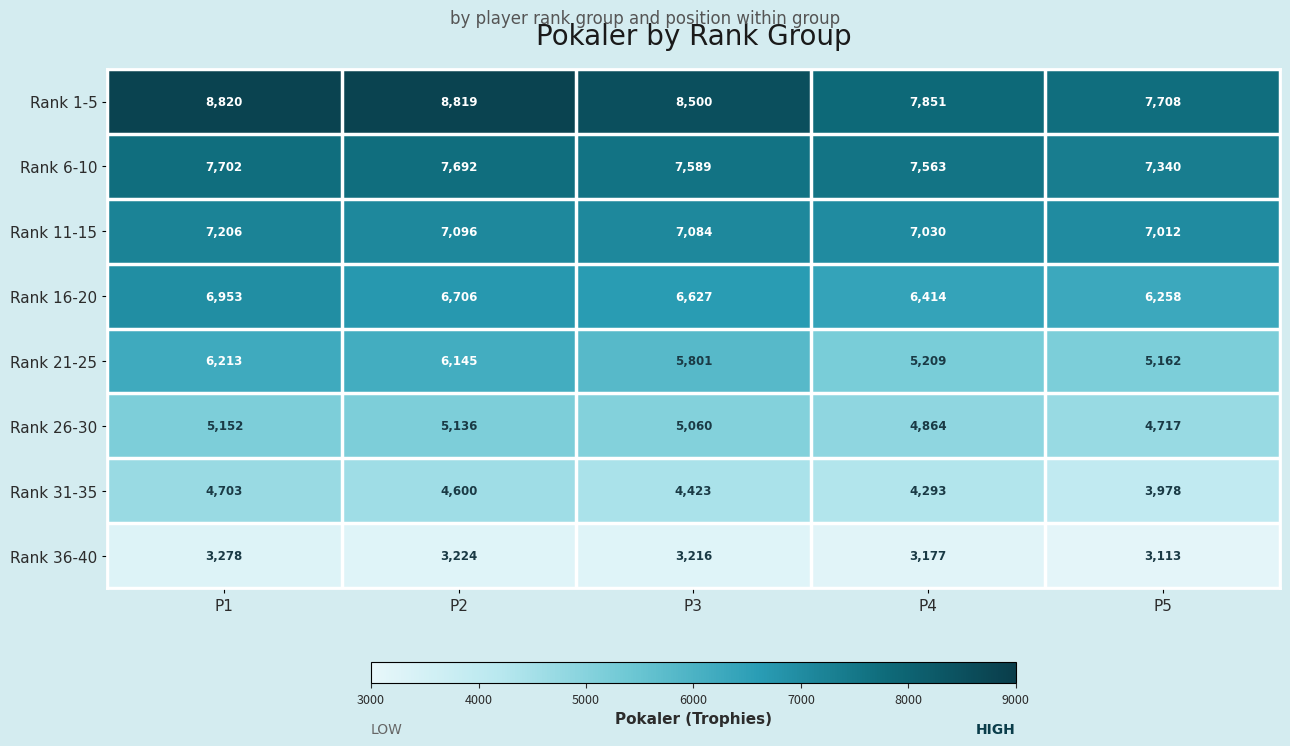

Is it true that Rank 26-30 equals 5152 at P1?

True